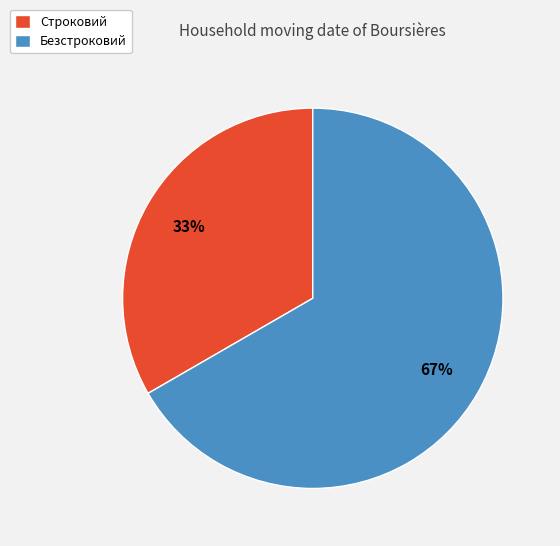

Combined, do Строковий and Безстроковий account for over 50%?

Yes